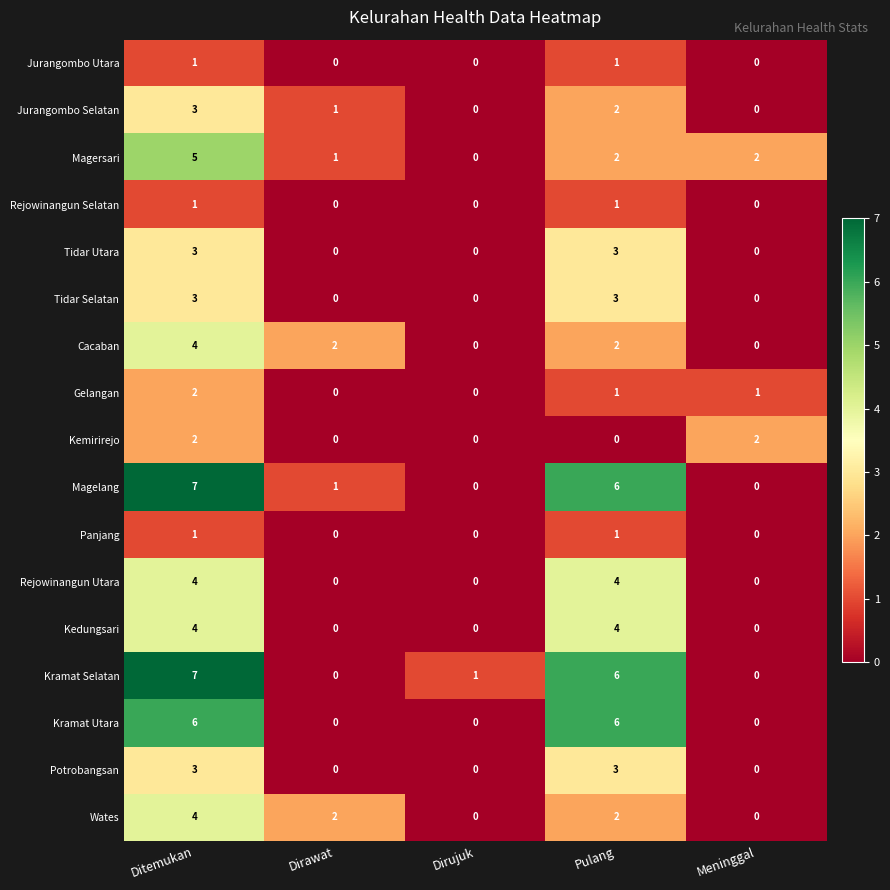

At which category is the sum across all series the highest?

Ditemukan